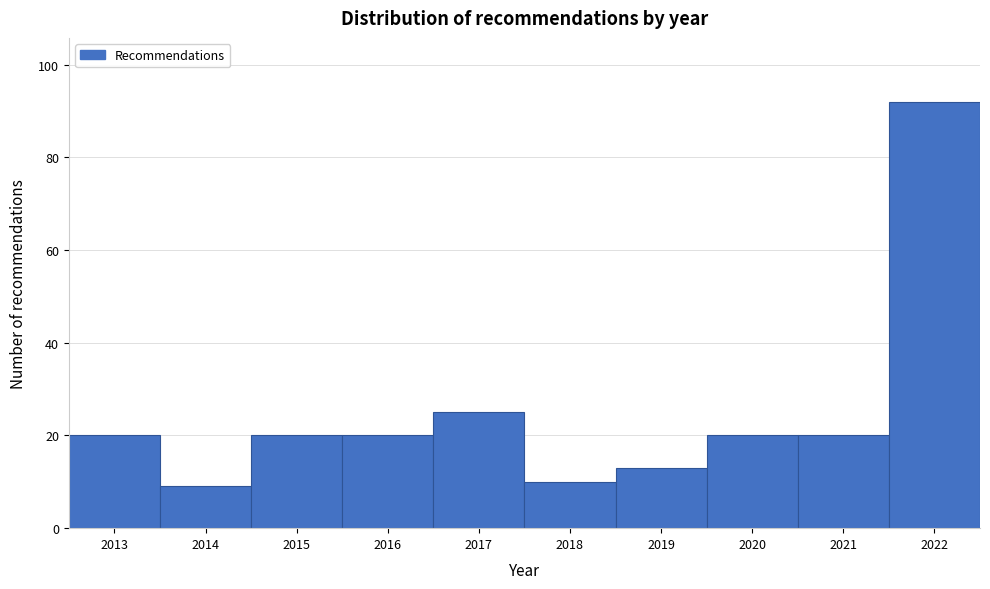

How tall is the bar that spans 2013.5 to 2014.5 on the x-axis? The values are not printed on the chart, so give them approximately, as read against the axis.

10